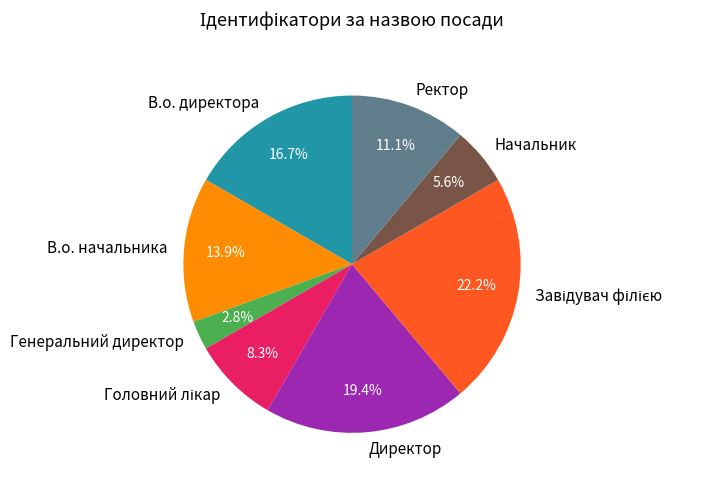

The В.о. директора slice represents 17% of the pie. True or false?

True